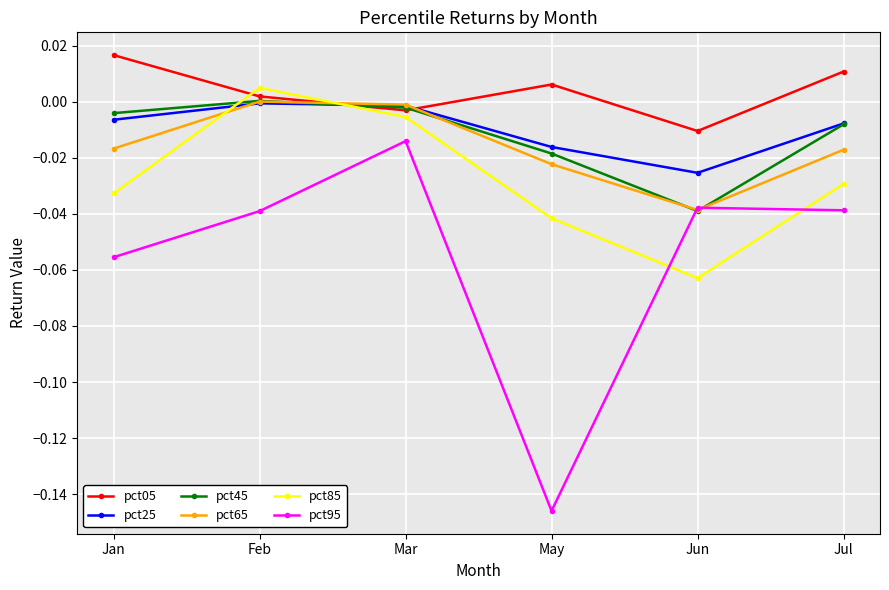

How many times do pct25 and pct65 cross each other?

2